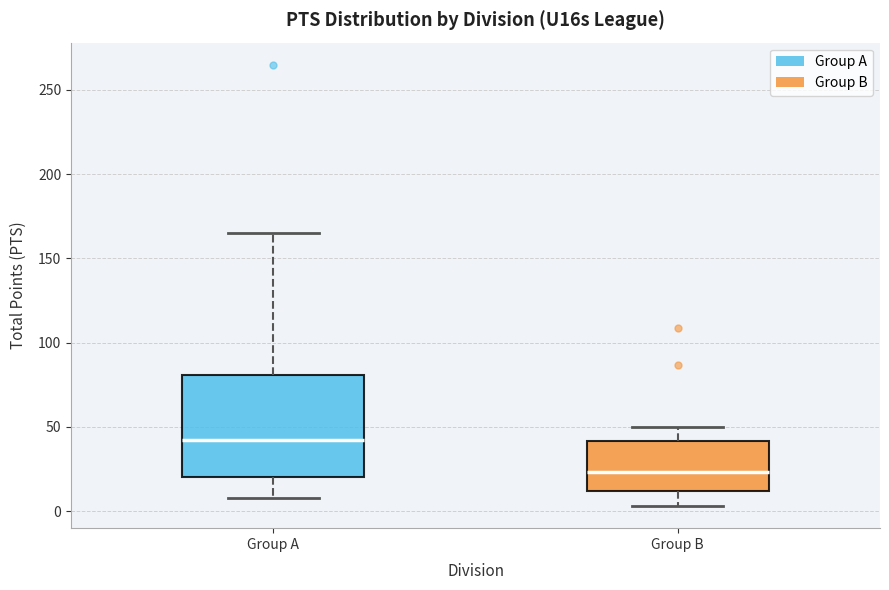

Where is the lower edge of the box for Group B on the y-axis? The values are not printed on the chart, so give them approximately, as read against the axis.

10